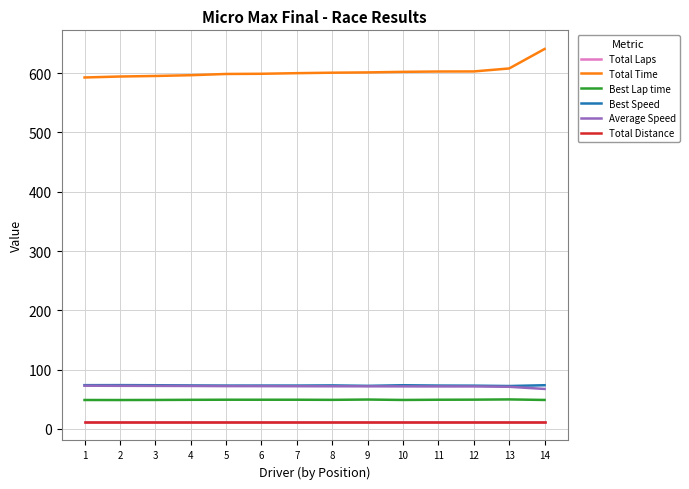

How many lines are shown in the chart?

6